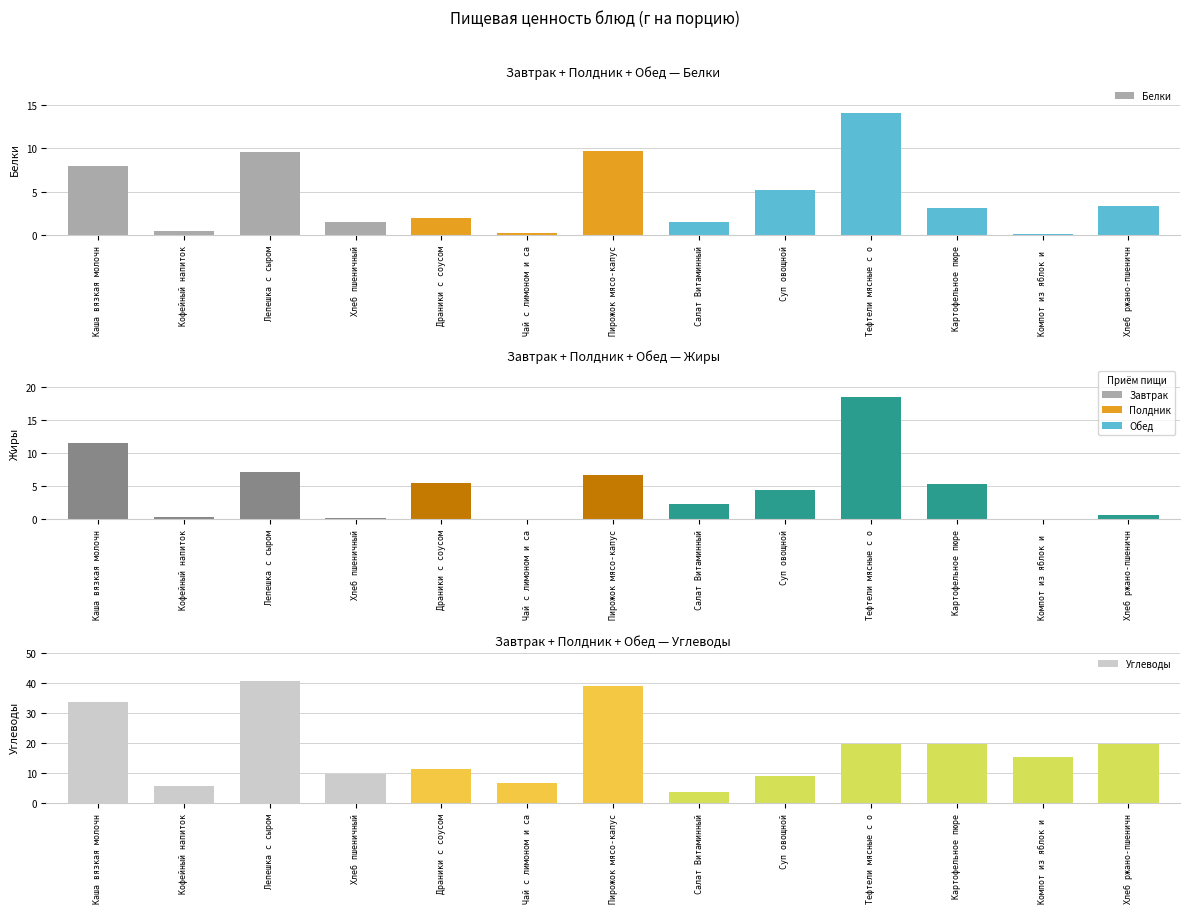

List the labels in order of Белки value, smallest first.

Компот из яблок и , Чай с лимоном и са, Кофейный напиток, Хлеб пшеничный, Салат Витаминный, Драники с соусом, Картофельное пюре, Хлеб ржано-пшеничн, Суп овощной, Каша вязкая молочн, Лепешка с сыром, Пирожок мясо-капус, Тефтели мясные с о